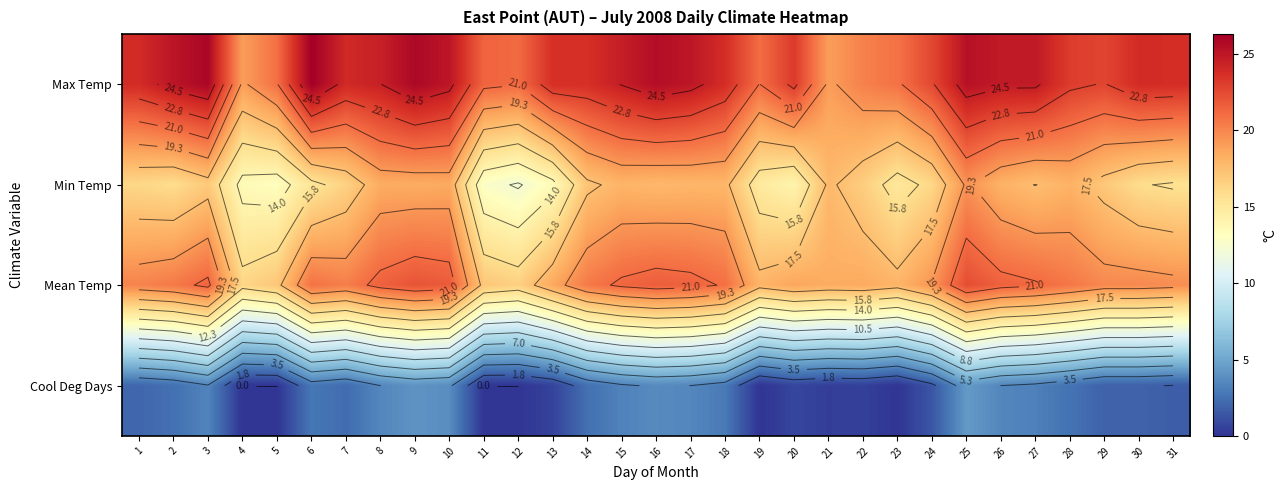

How many data points in Cool Deg Days are less than 2?

14